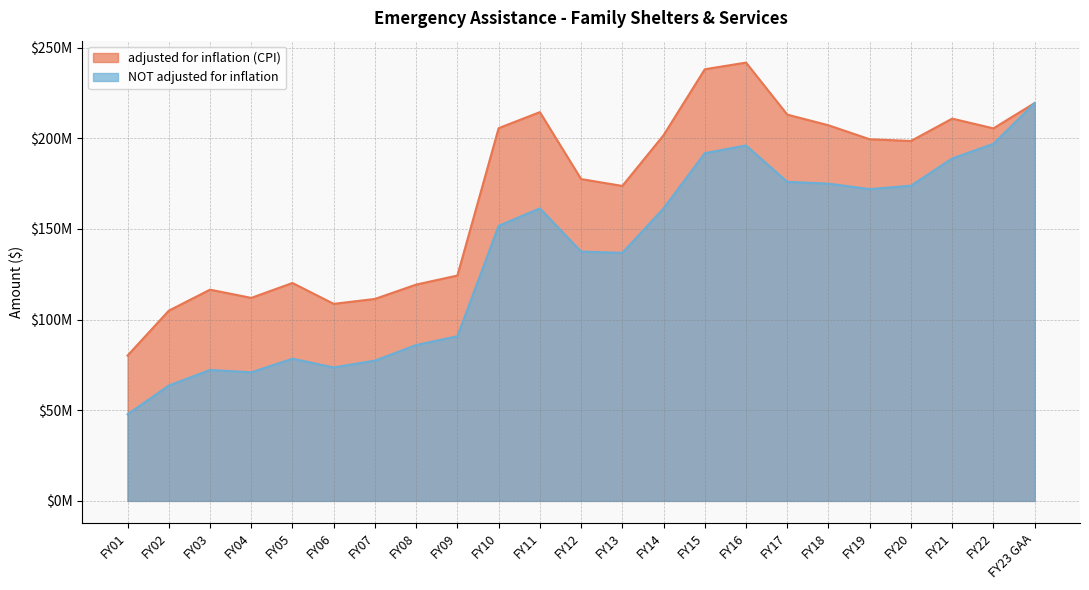

The value of adjusted for inflation (CPI) at FY15 is 238077613. True or false?

True